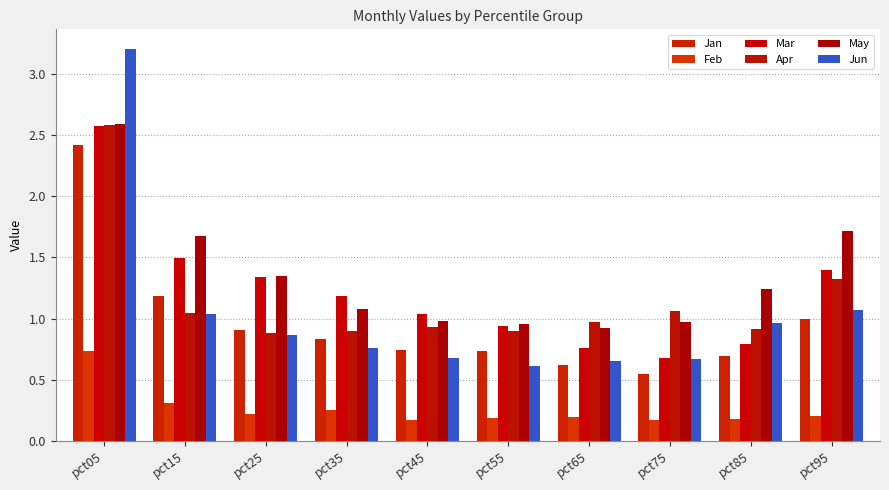

The Mar series shows 0.4 at pct45. True or false?

False